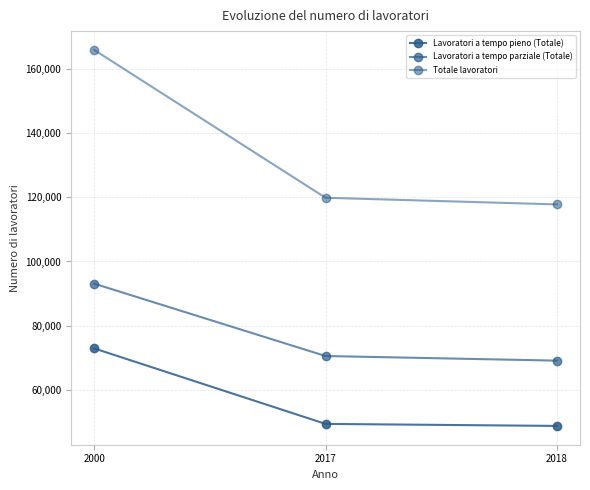

How many lines are shown in the chart?

3